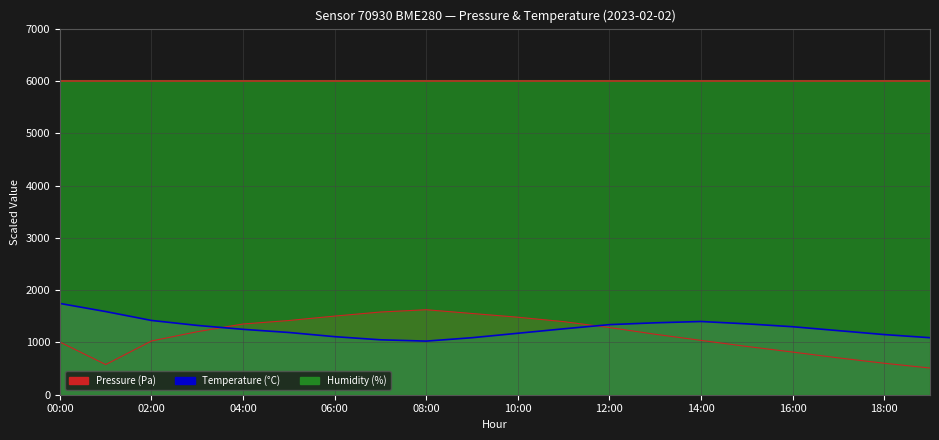

Between 00:00 and 18:00, which series saw the biggest shift?

temperature